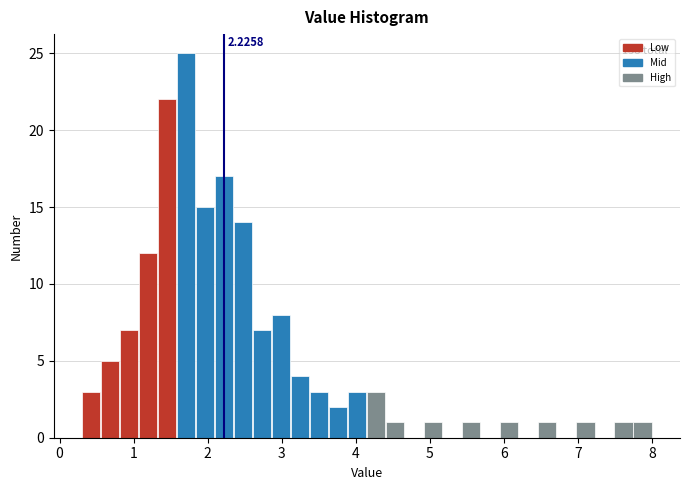

Read against the x-axis, roughly where is the centre of the tallest bar?

1.7